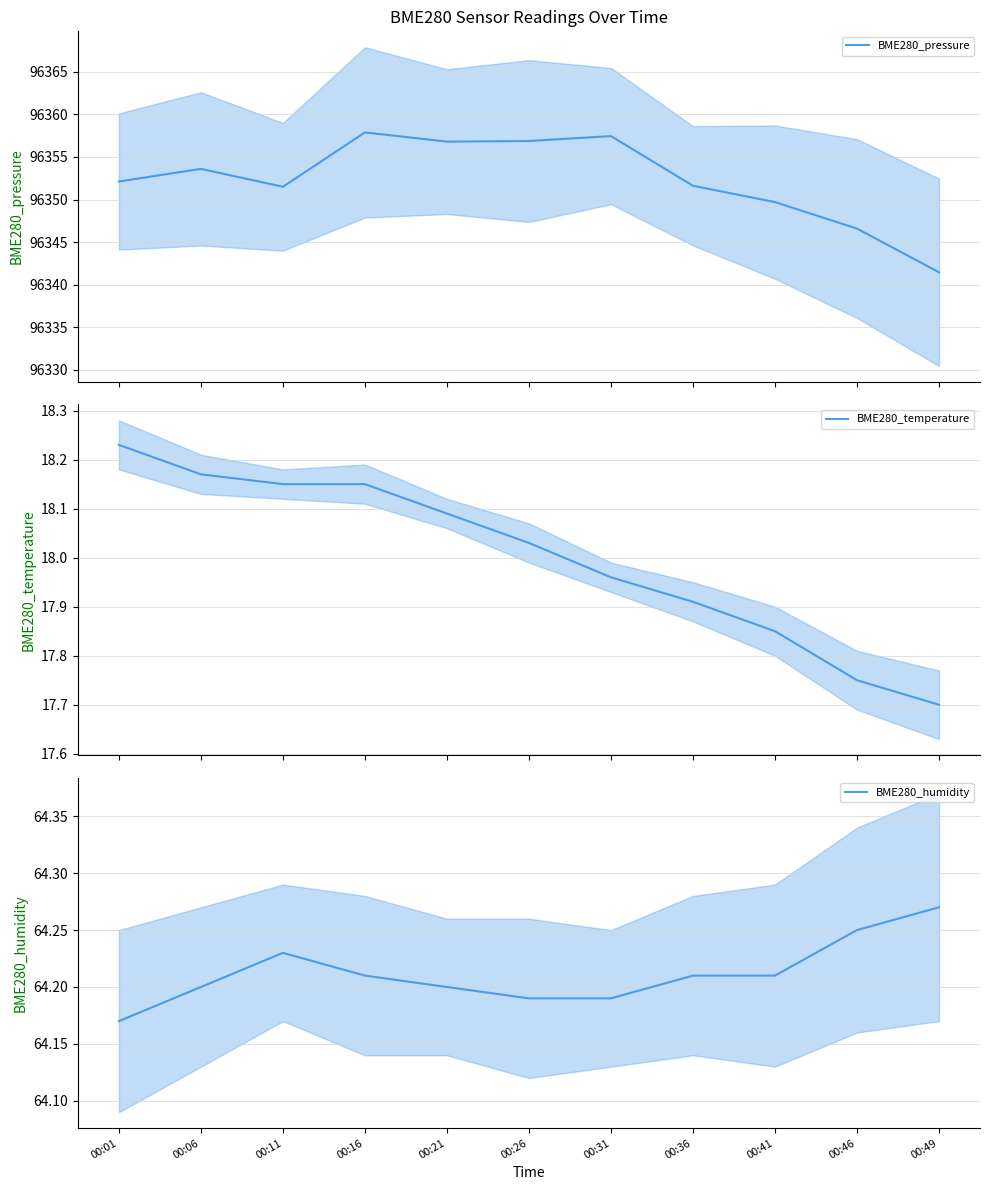

What is the minimum value for BME280_pressure?

96341.5